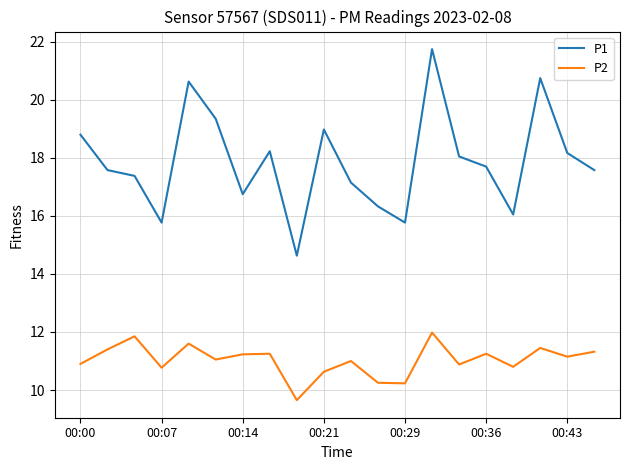

What is the maximum value for P1?

21.8